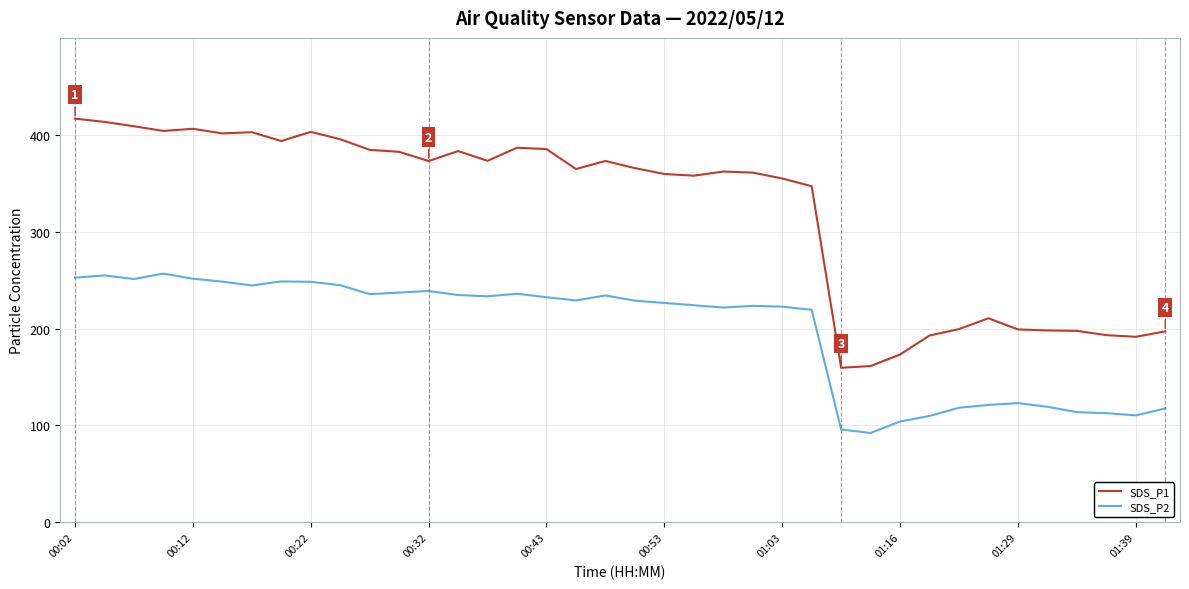

What is the difference between the maximum and minimum values in the SDS_P2 series?

164.5